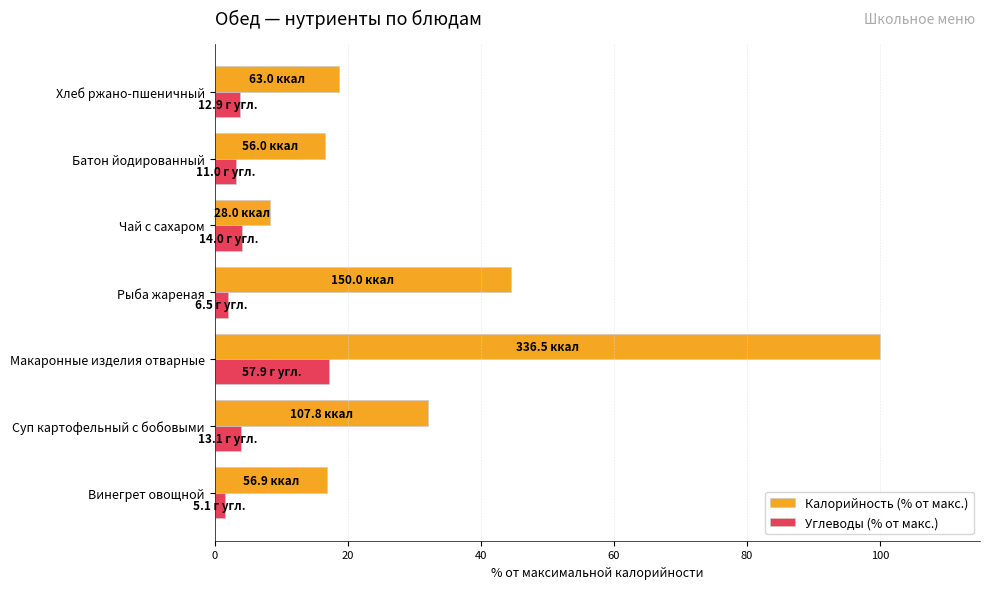

What is the sum of the Углеводы (% от макс.) values at Чай с сахаром and Макаронные изделия отварные?

21.4